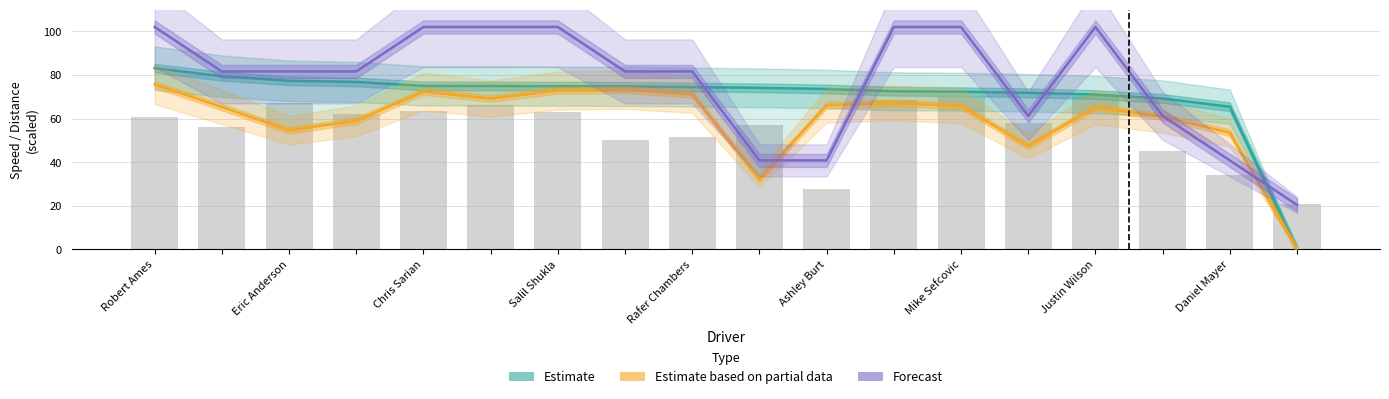

Count the number of data series in this chart.

3